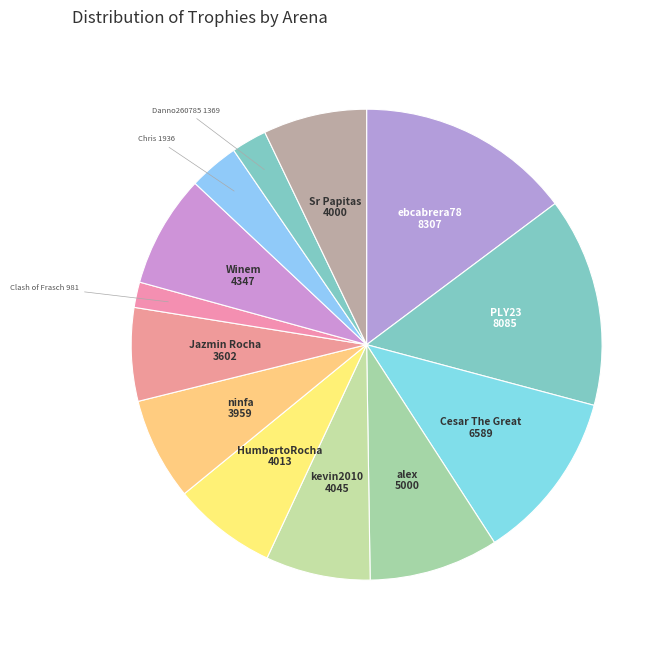

Is the sum of HumbertoRocha and Danno260785 greater than half?

No